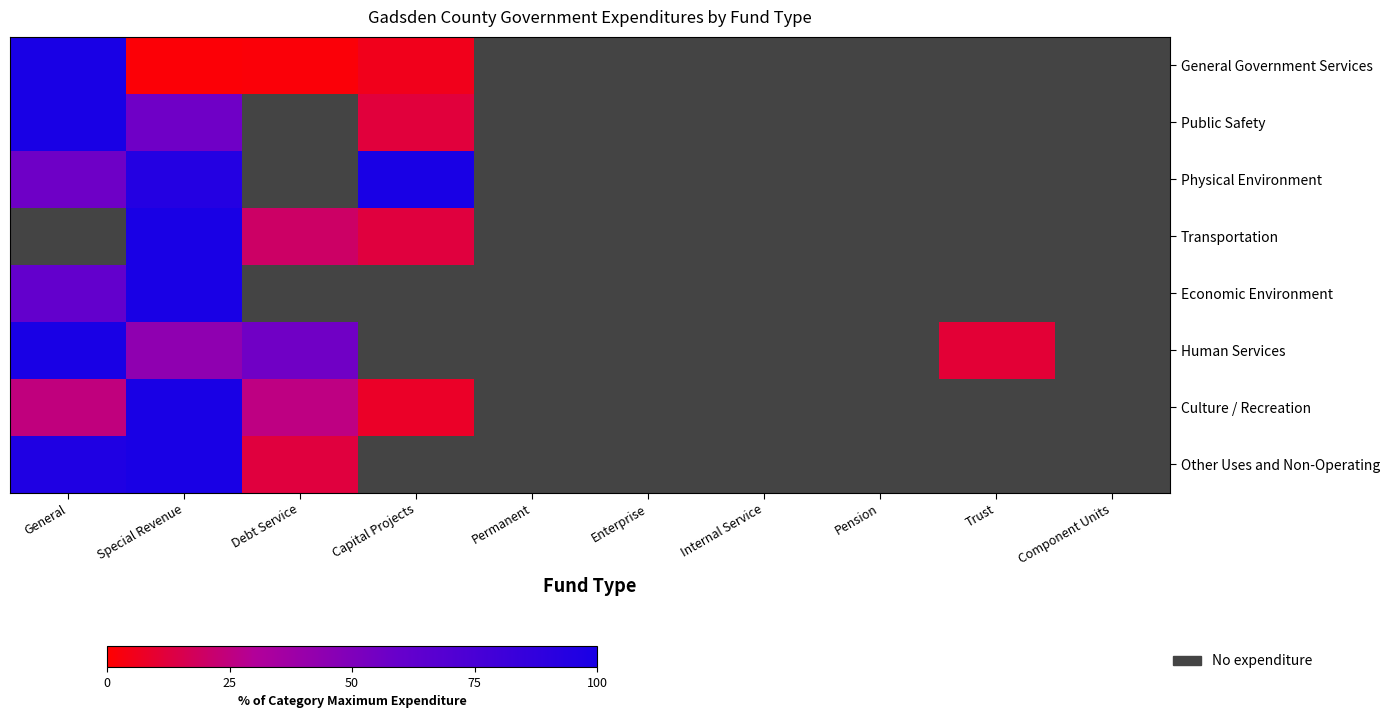

Which category has the lowest value in the Culture / Recreation series?

Capital Projects